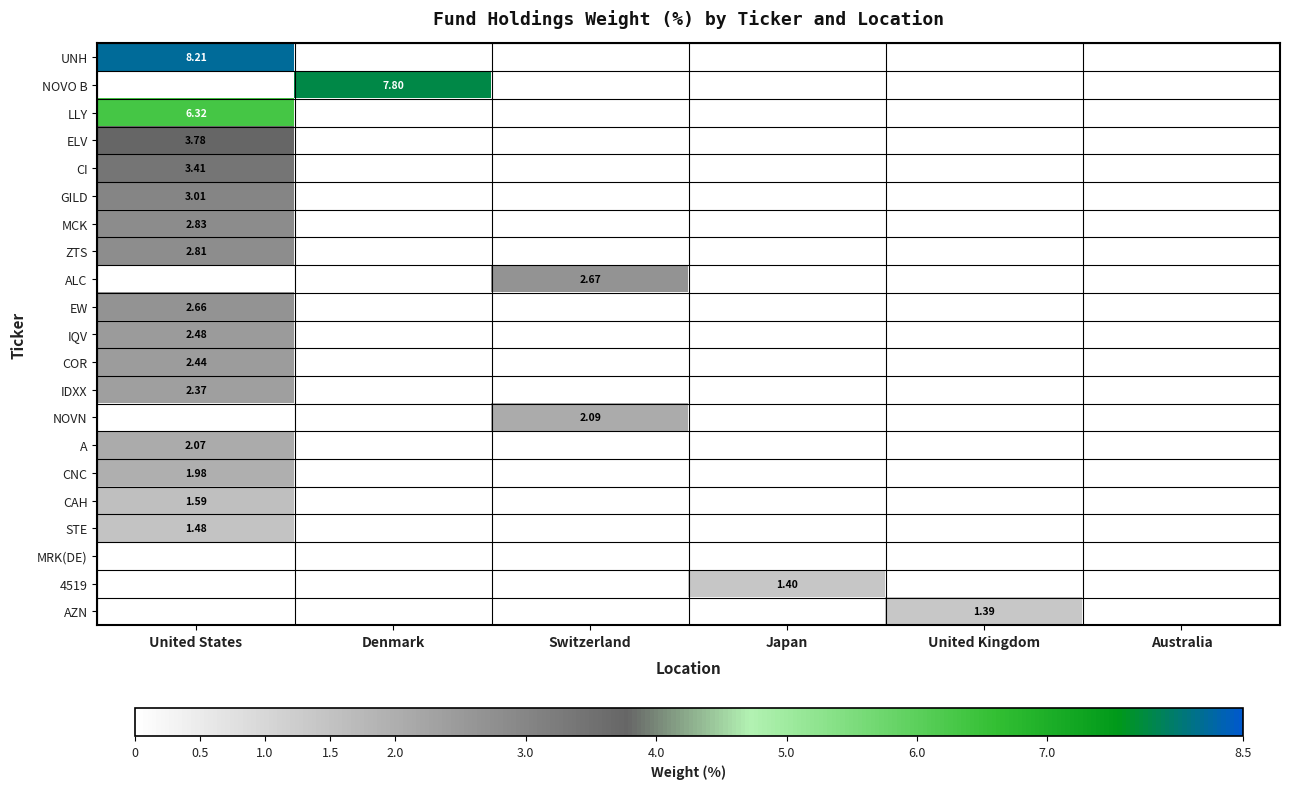

Is the value of CNC at United States greater than the value of ELV at United States?

No